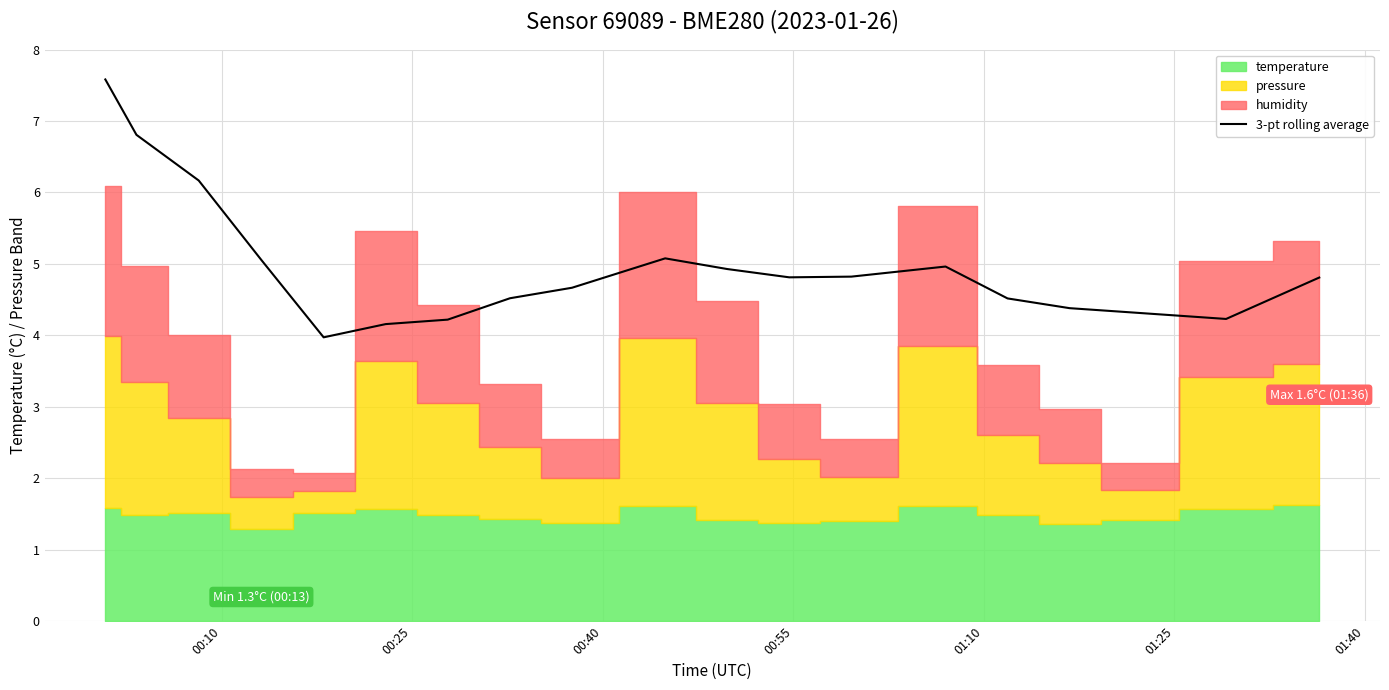

What is the lowest value of the 3-pt rolling average series?

4.0